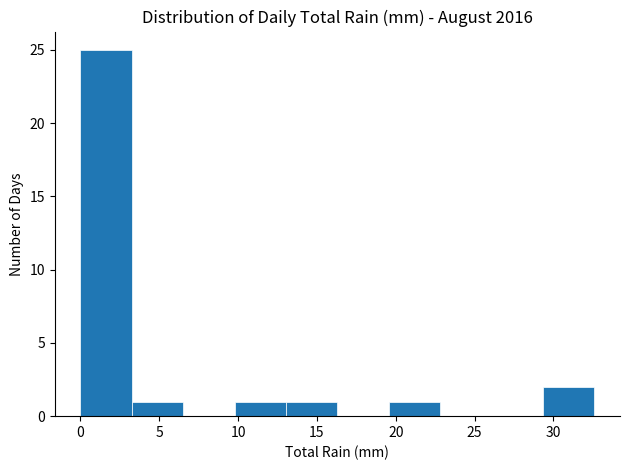

Reading left to right, list every bar in this chart as the range it spans on the x-axis followed by its height. Neither the bar edges nor the heights are printed on the chart, so give them approximately, as read against the axes.

0.0 to 3.5: 25
3.5 to 6.5: 1
6.5 to 10.0: 0
10.0 to 13.0: 1
13.0 to 16.5: 1
16.5 to 19.5: 0
19.5 to 23.0: 1
23.0 to 26.0: 0
26.0 to 29.5: 0
29.5 to 32.5: 2